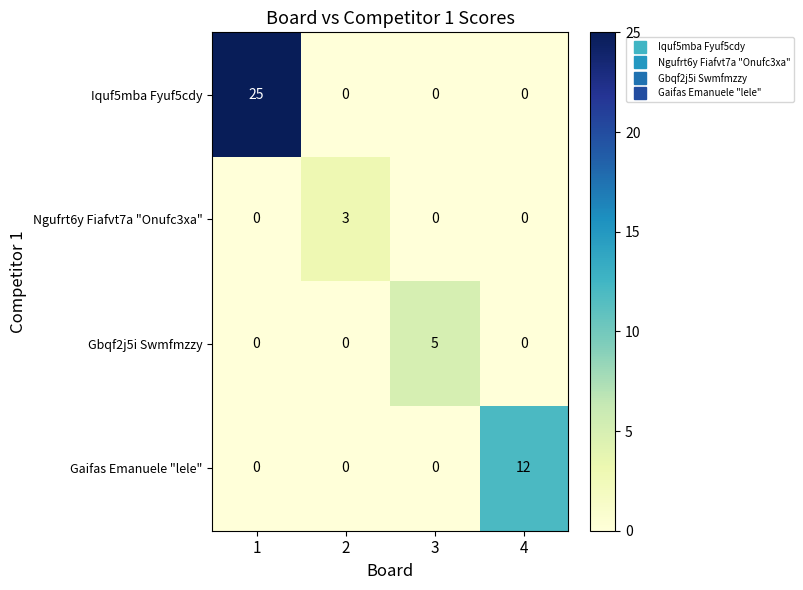

Between 2 and 4, which series saw the biggest shift?

Gaifas Emanuele "lele"